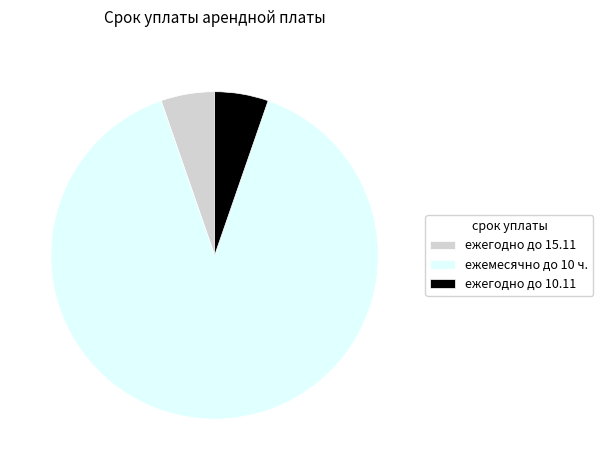

Between ежегодно до 15.11 and ежемесячно до 10 ч., which is larger?

ежемесячно до 10 ч.